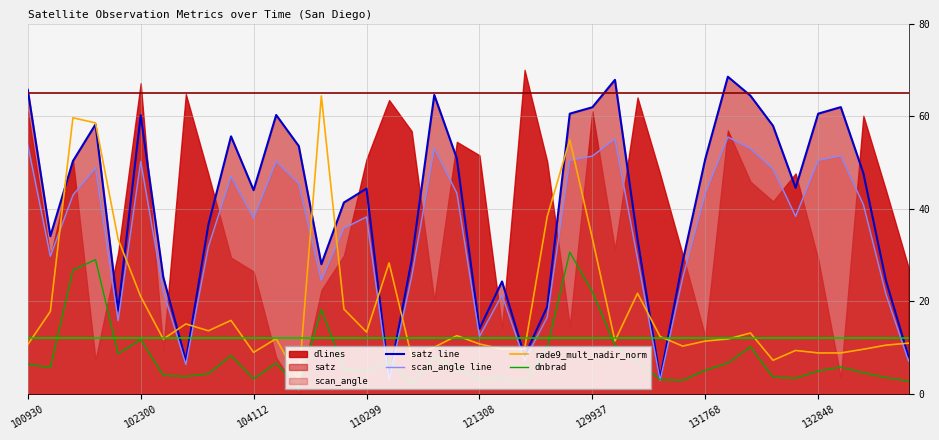

After their last crossing, which series has the higher values: rade9_mult_nadir_norm or scan_angle line?

rade9_mult_nadir_norm